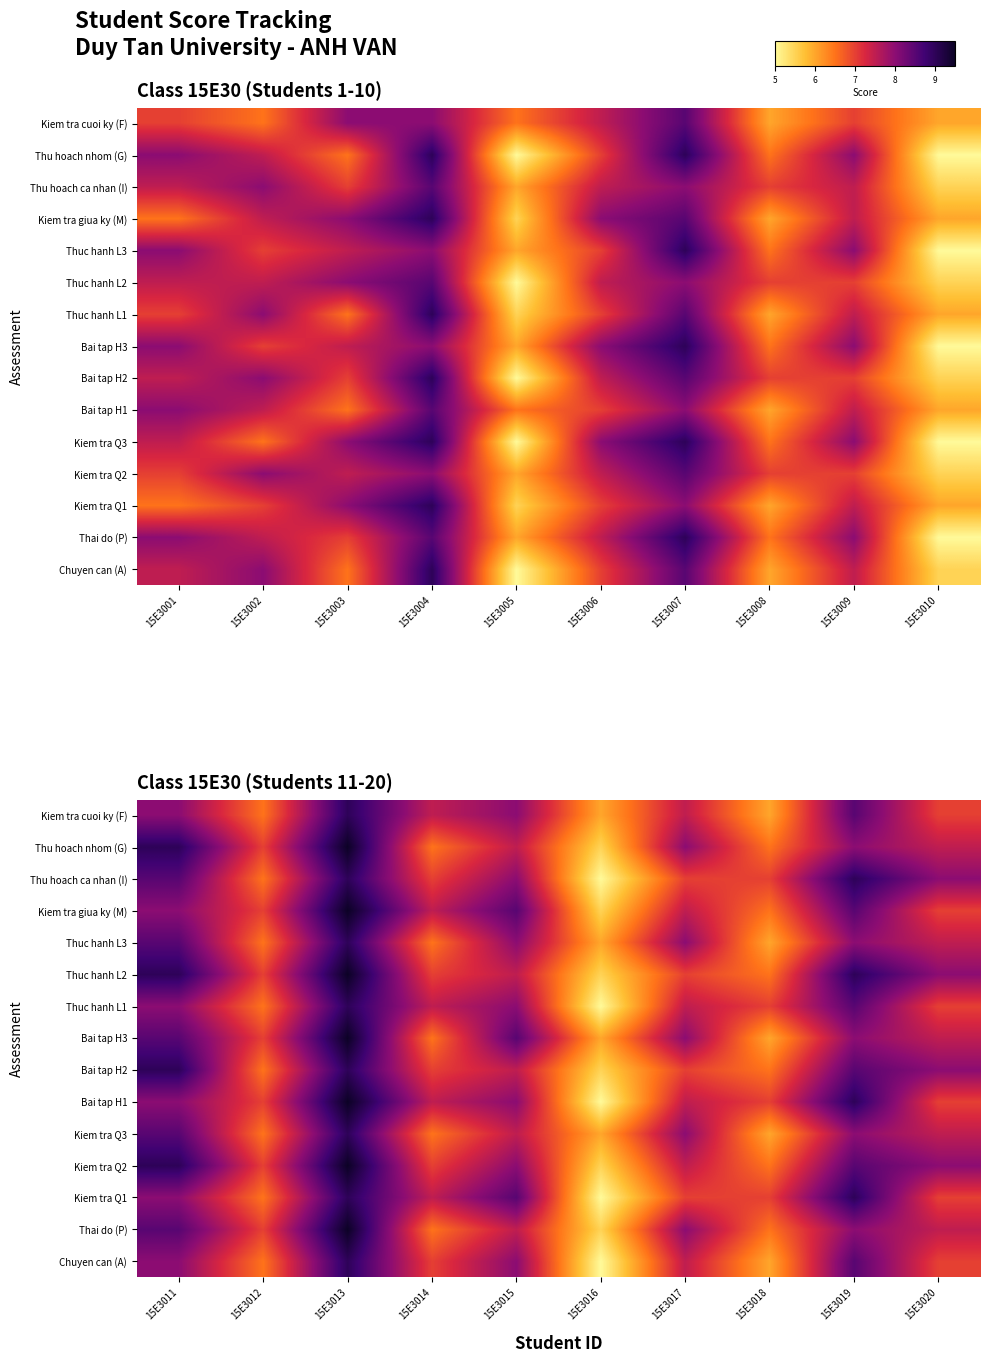

At which label is Kiem tra giua ky (M) closest to 7?

15E3012